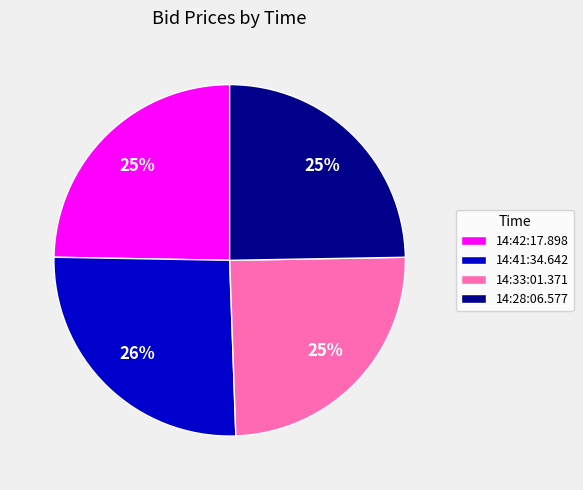

Do 14:41:34.642 and 14:42:17.898 together represent more than half of the pie?

Yes